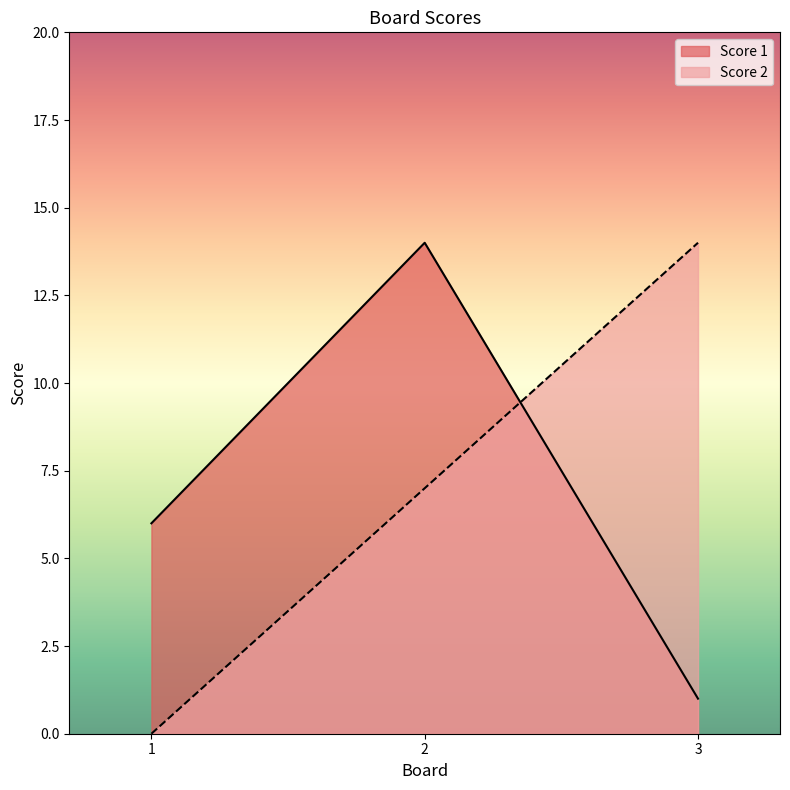

Which series has the largest total across all categories?

Score 1